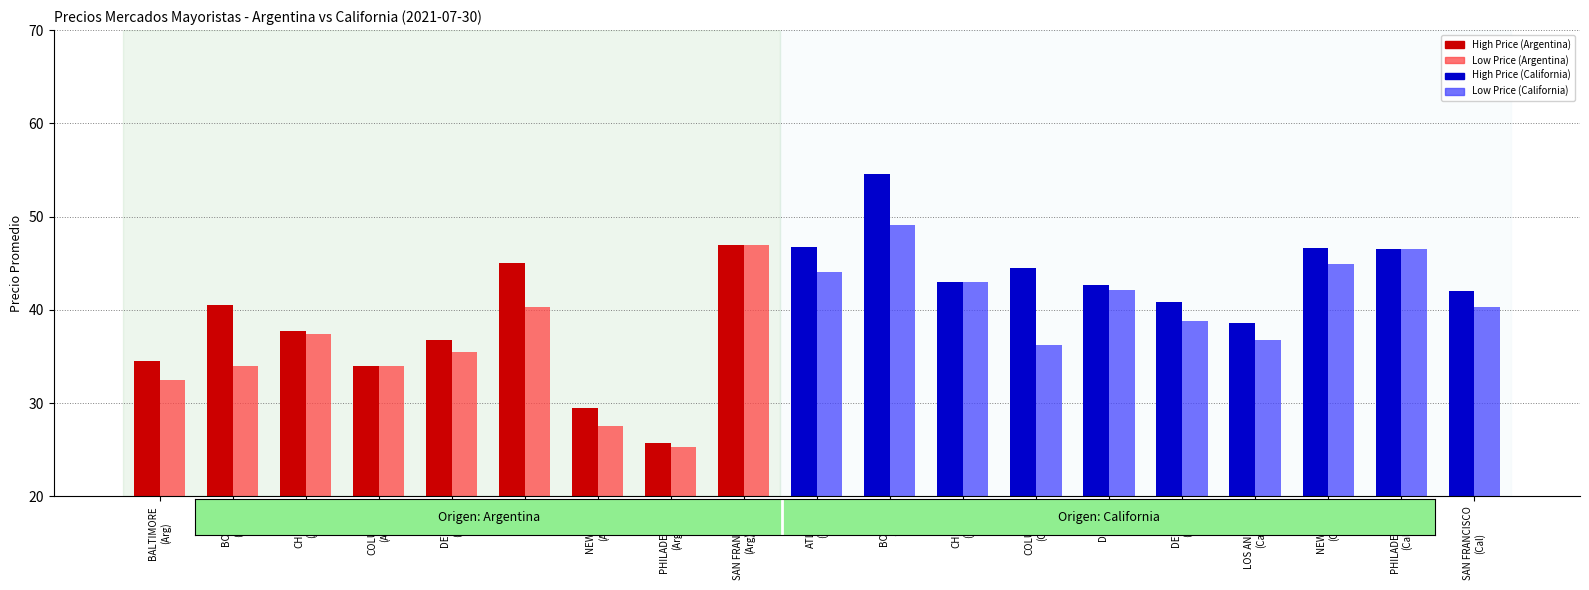

What is the total value across all series at SAN FRANCISCO
(Cal)?

82.3